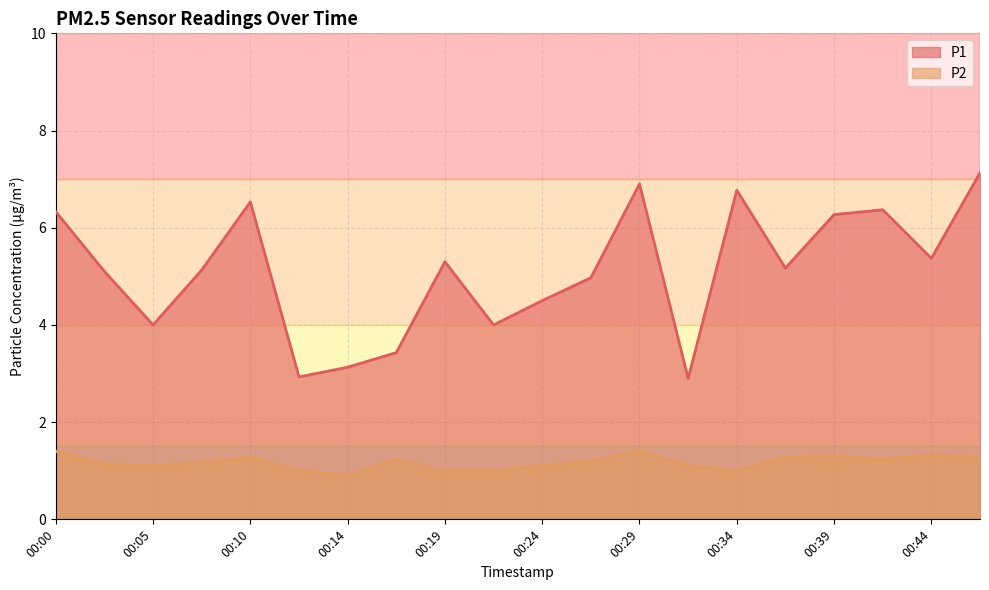

Rank the categories by P2 value from highest to lowest.

00:00, 00:29, 00:44, 00:39, 00:10, 00:36, 00:47, 00:17, 00:41, 00:27, 00:07, 00:02, 00:05, 00:24, 00:32, 00:12, 00:19, 00:22, 00:34, 00:14